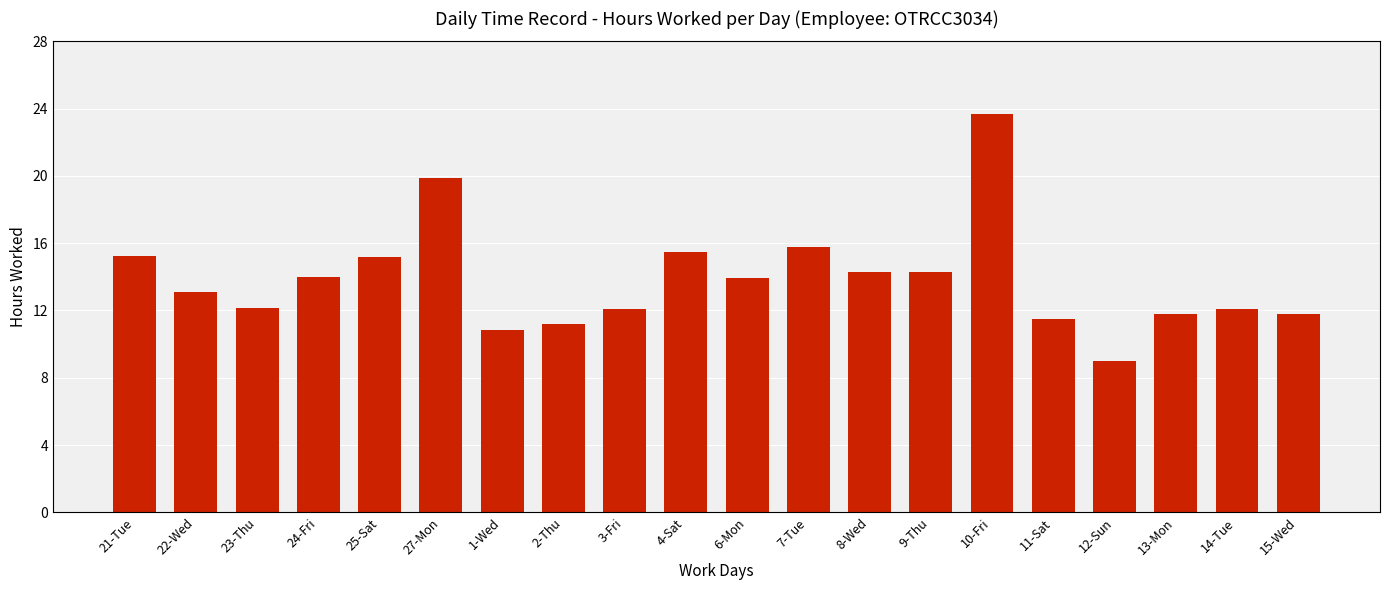

What value does the data have at 24-Fri?

14.0